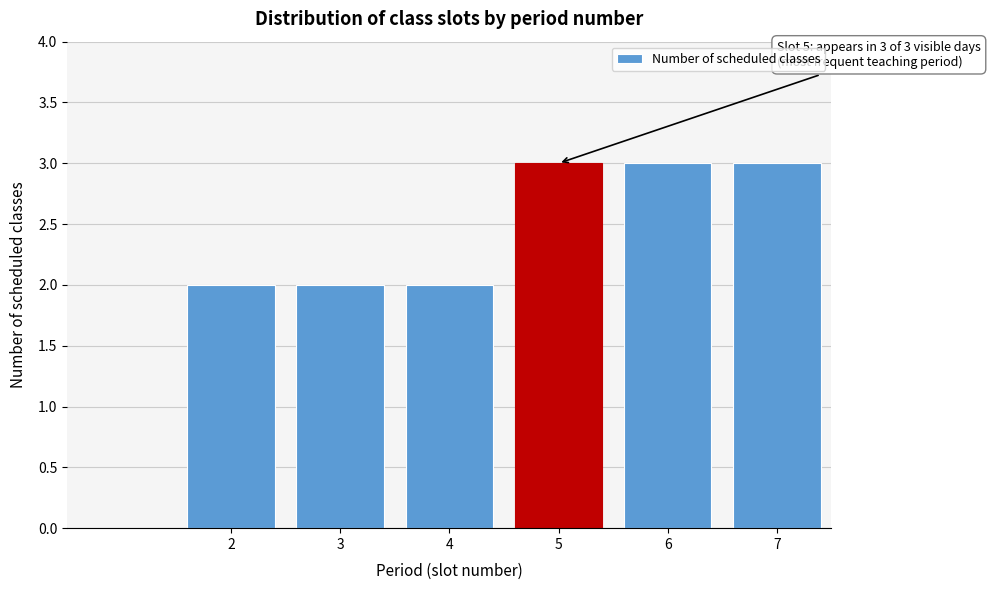

Reading right to left, extract all data points from this chart.

7=3	6=3	5=3	4=2	3=2	2=2